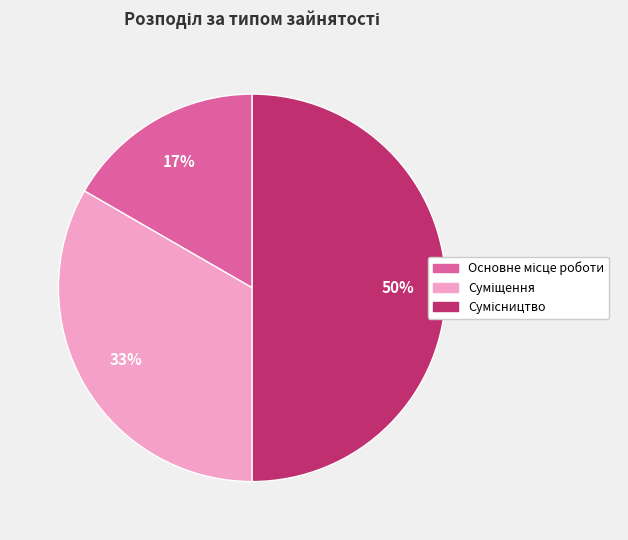

To the nearest percent, what is the average slice percentage?

33%